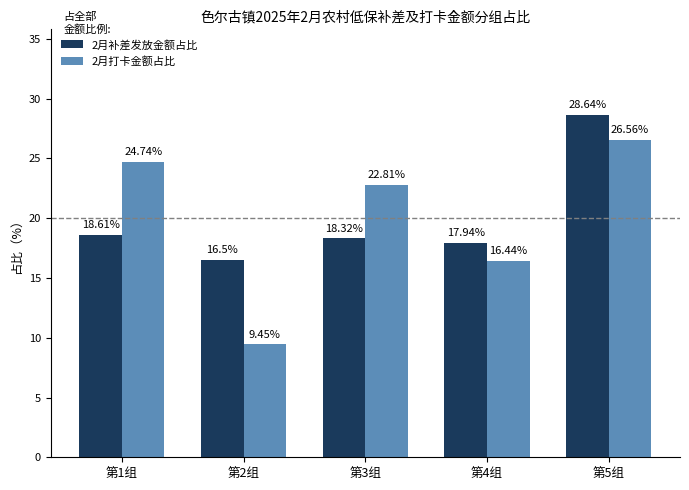

At which category does the chart reach its minimum across all series?

第2组